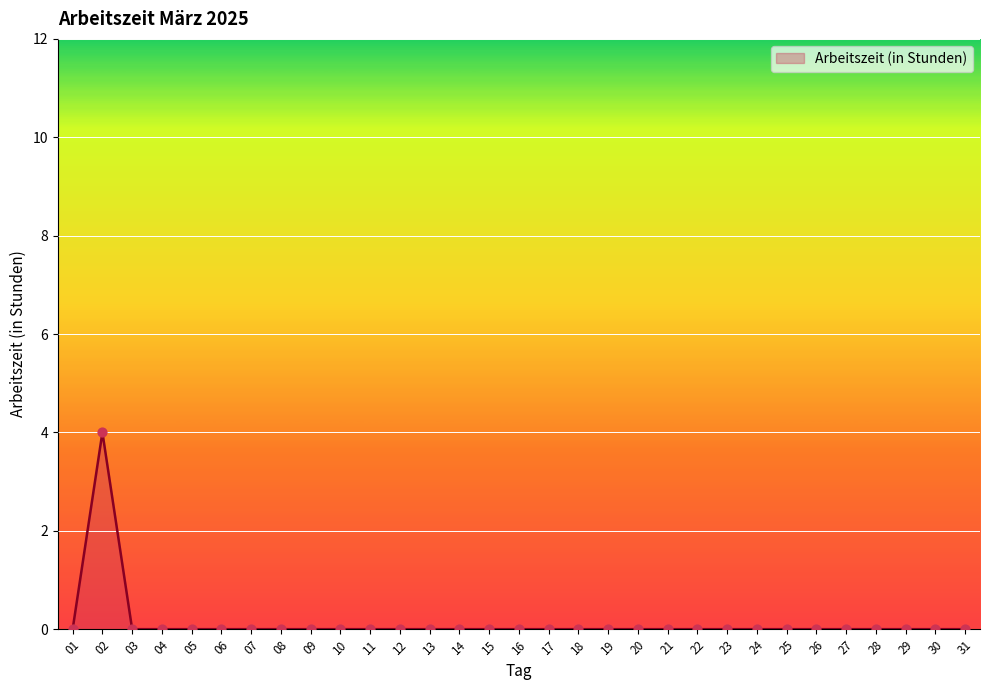

Is it true that the value at 31 is 0?

True